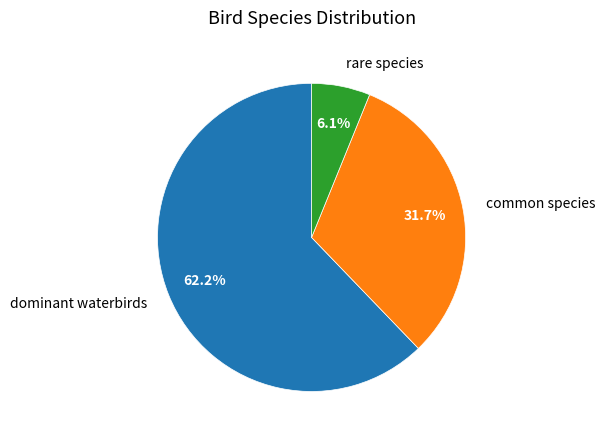

Which category has the biggest portion of the pie?

dominant waterbirds